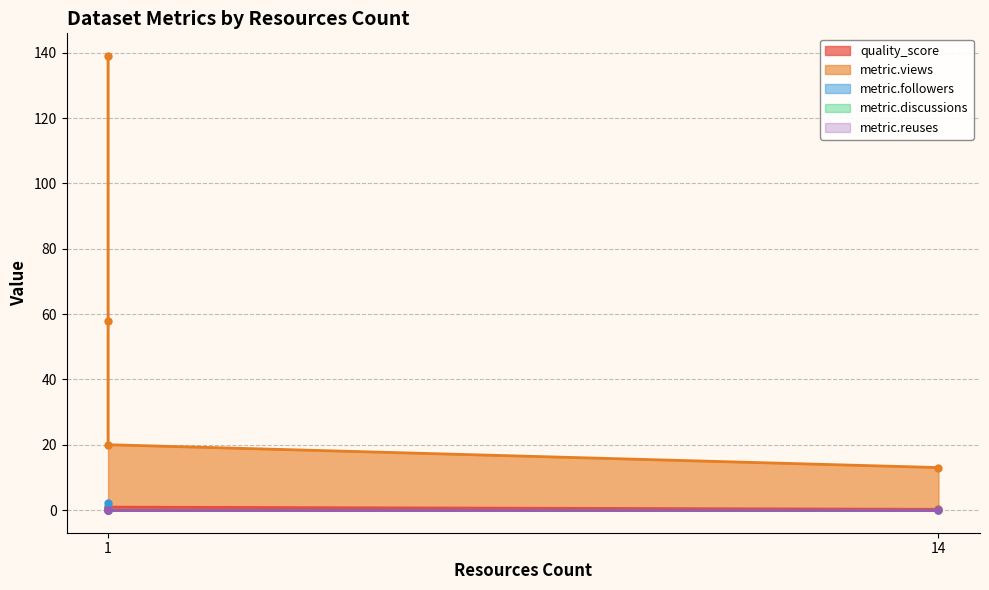

In metric.followers, how many points are lower than both neighbors (excluding endpoints)?

1